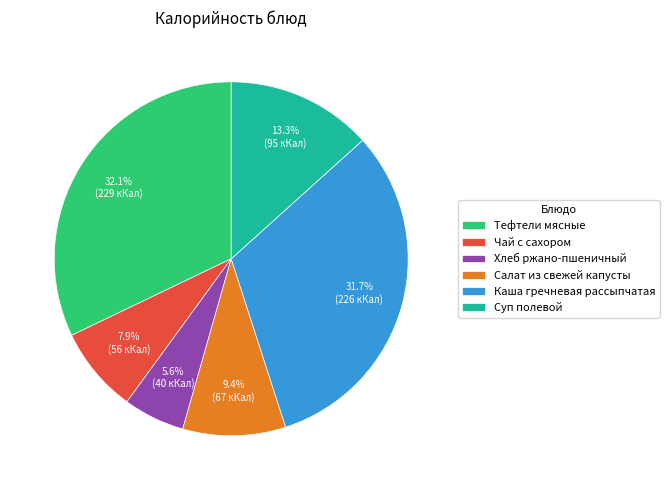

To the nearest percent, what is the combined percentage of Тефтели мясные and Чай с сахором?

40%